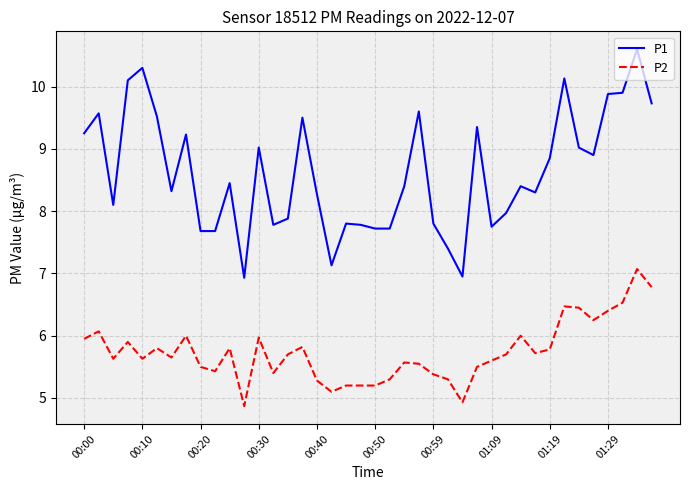

What is the difference between the maximum and minimum values in the P2 series?

2.2